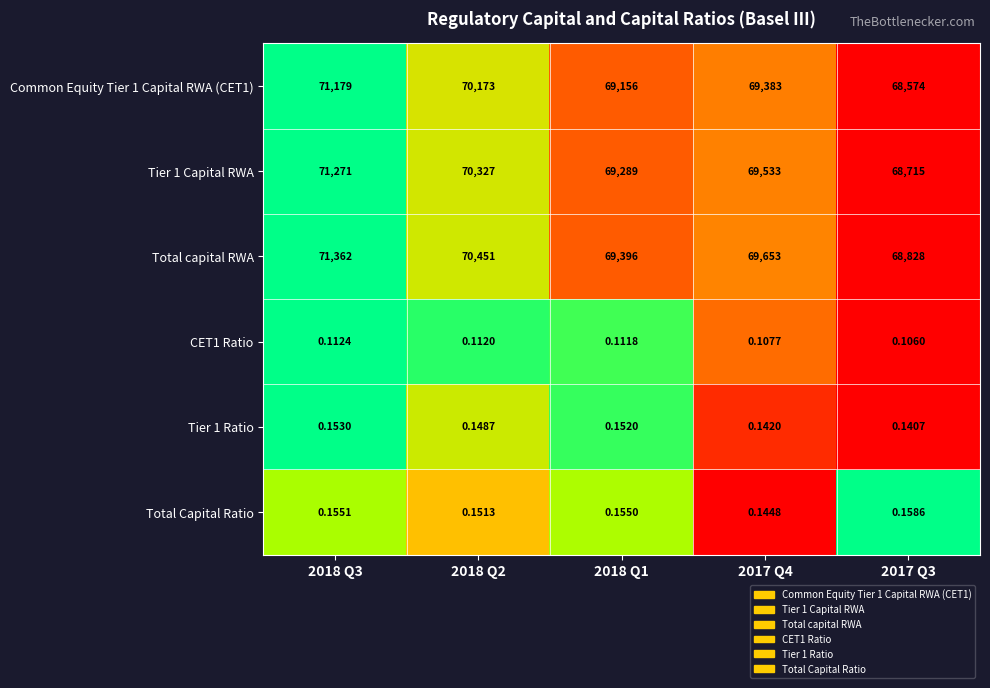

What is the greatest value displayed?

71362.0